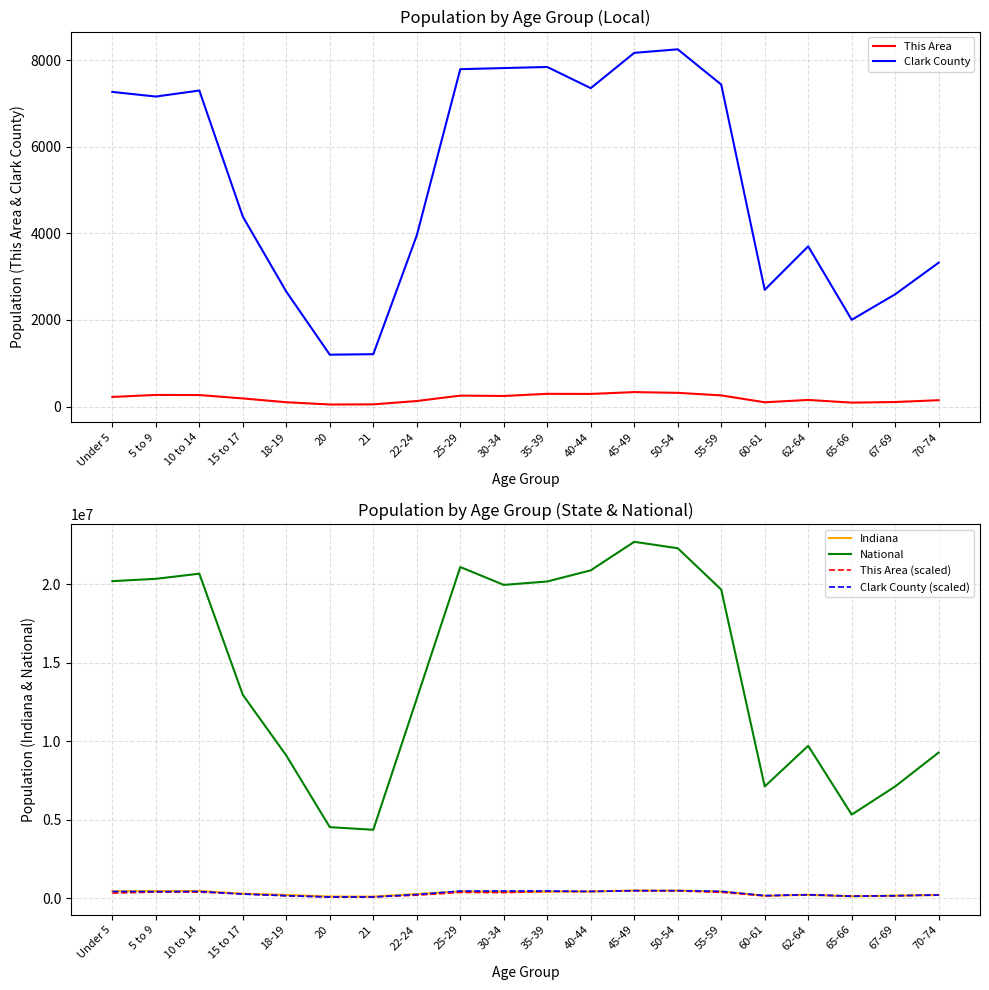

How many lines are shown in the chart?

6